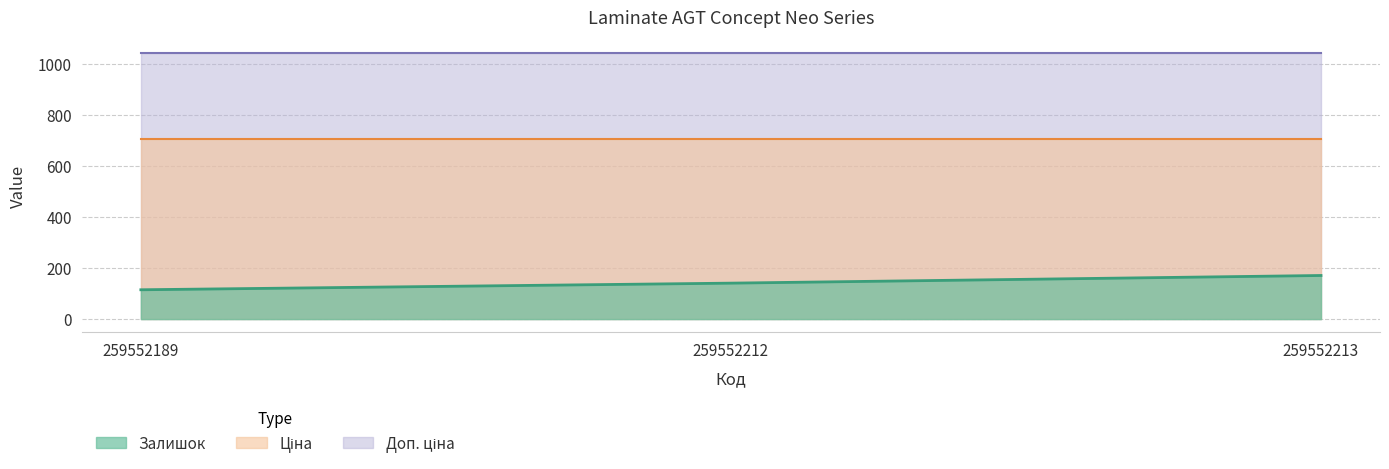

What is the average value of the Ціна series?

705.5